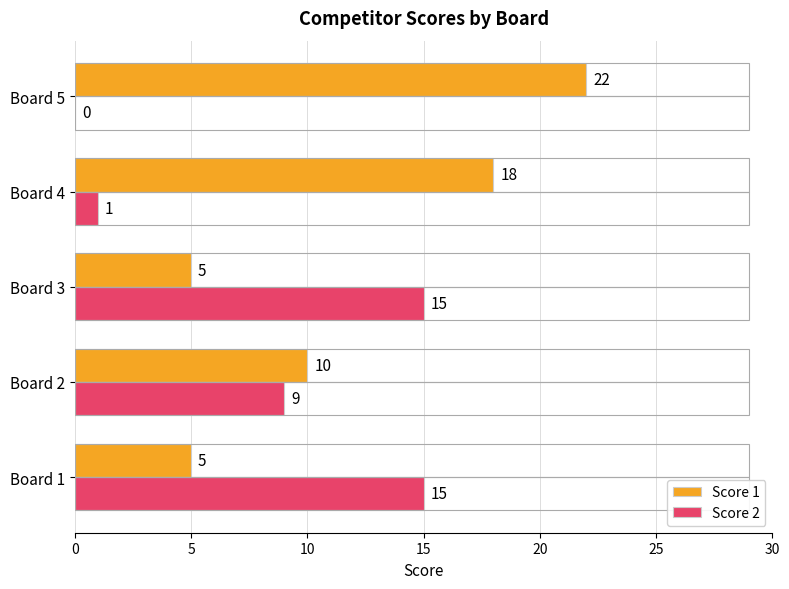

What is the average value of the Score 2 series?

8